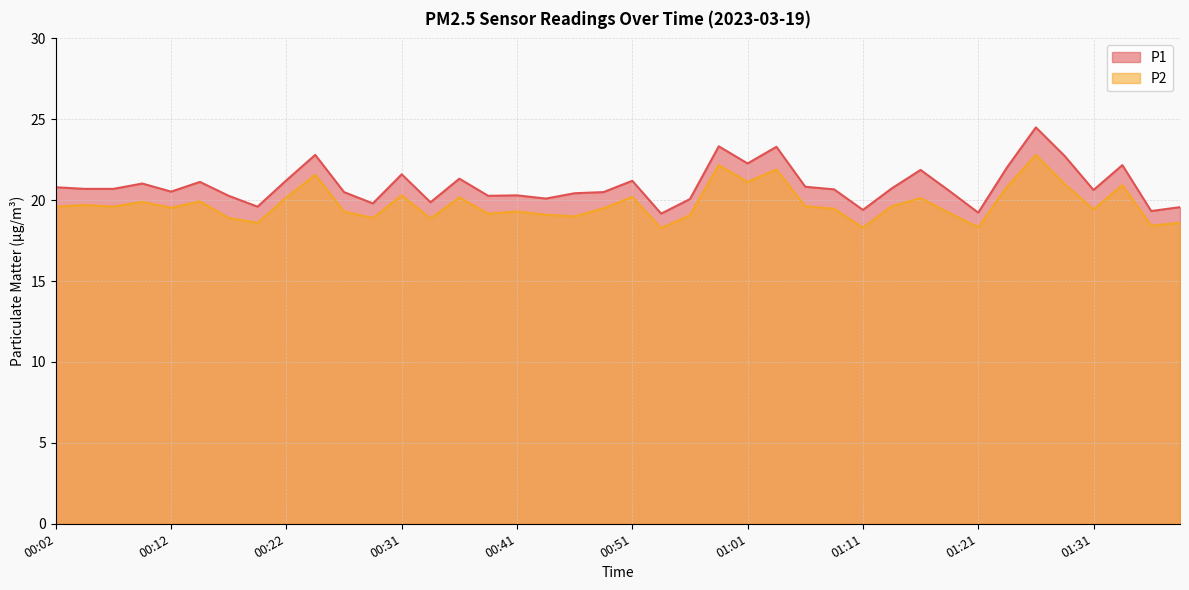

What is the minimum value for P2?

18.3